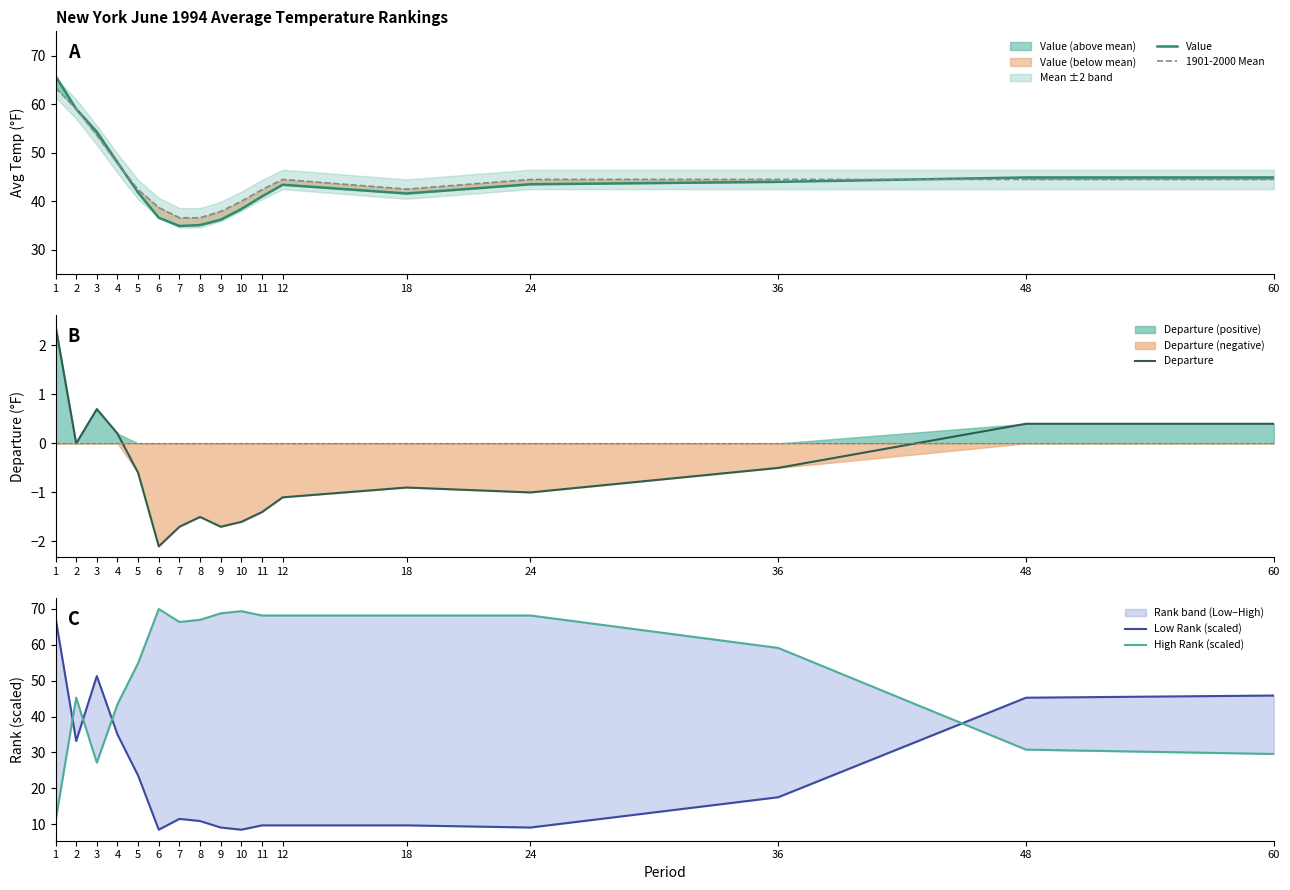

The High Rank (scaled) series shows 68.8 at 9. True or false?

True